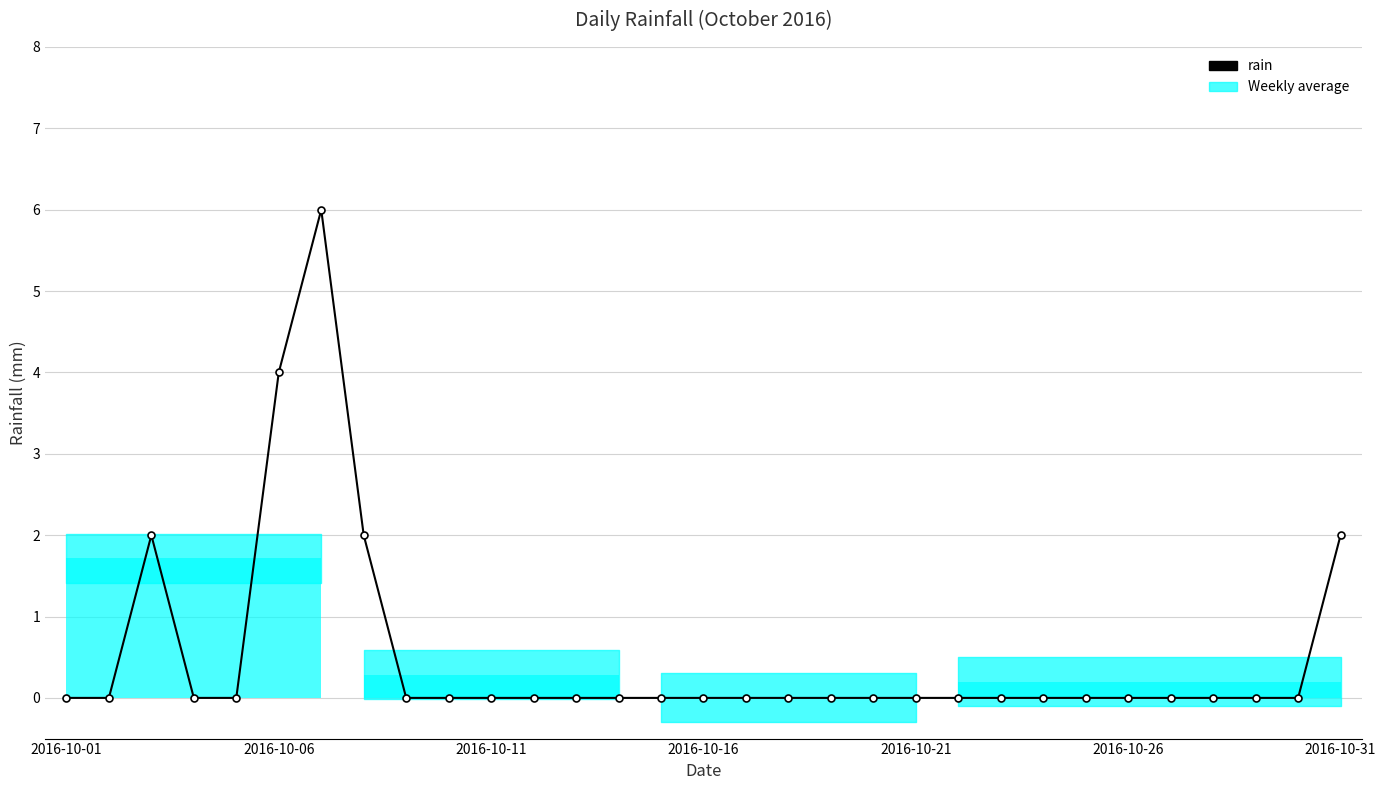

Rank the categories by value from lowest to highest.

2016-10-01, 2016-10-06, 2016-10-16, 2016-10-21, 8, 9, 10, 11, 12, 13, 14, 15, 16, 17, 18, 19, 20, 21, 22, 23, 24, 25, 26, 27, 28, 29, 2016-10-11, 7, 30, 2016-10-26, 2016-10-31